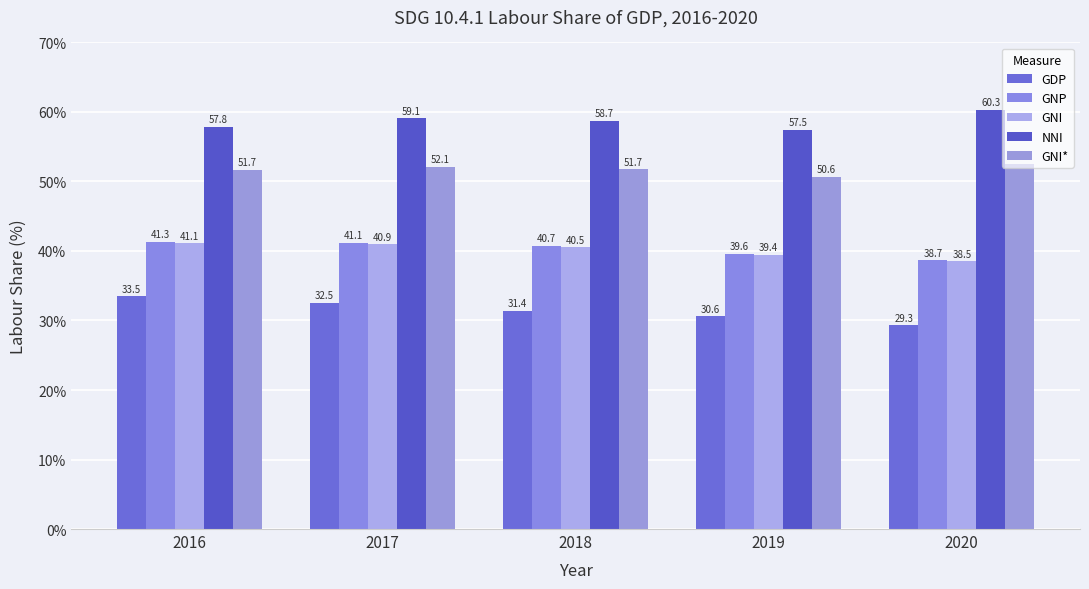

Is it true that GDP equals 39.4 at 2020?

False